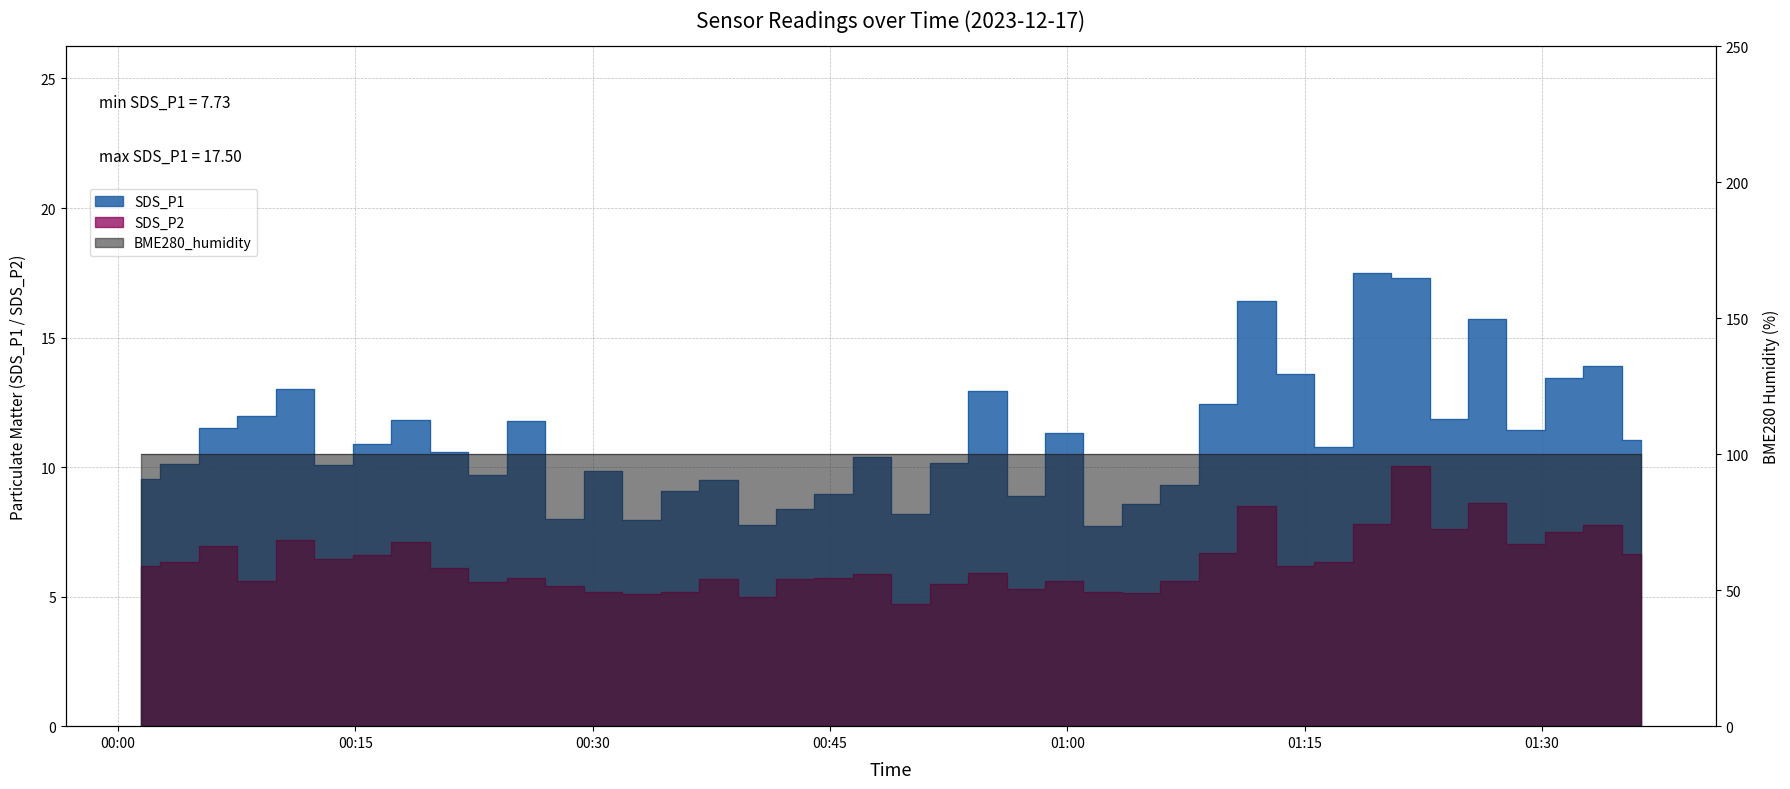

What is the difference between the SDS_P2 values at 2023/12/17 01:07:05 and 2023/12/17 01:36:15?

1.0